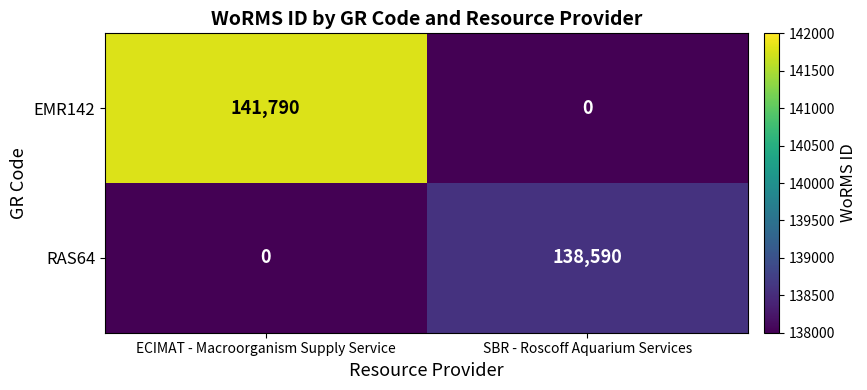

The EMR142 series shows 60157 at ECIMAT - Macroorganism Supply Service. True or false?

False